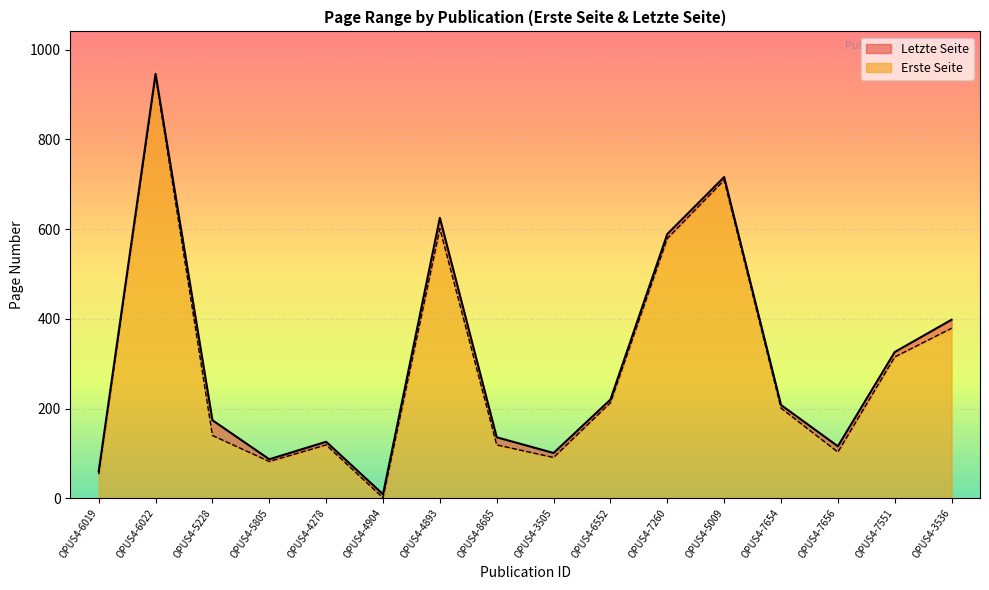

What is the spread (max minus min) of values at OPUS4-5805?

5